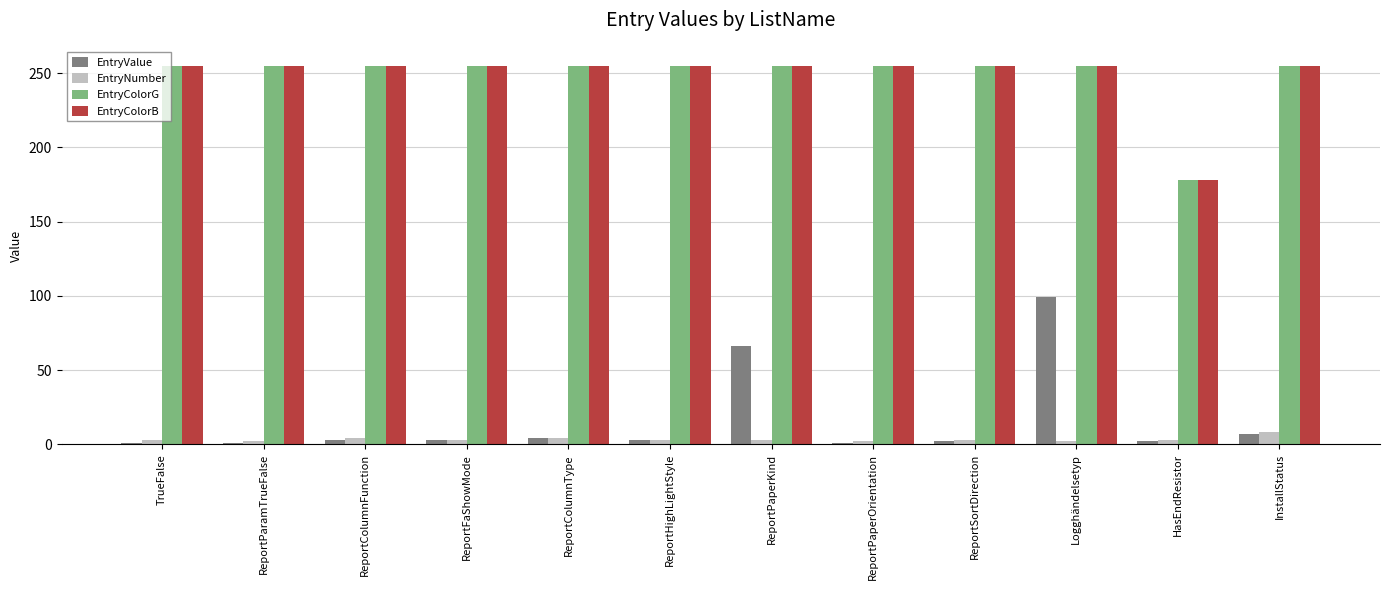

The EntryColorG series shows 85 at ReportPaperOrientation. True or false?

False